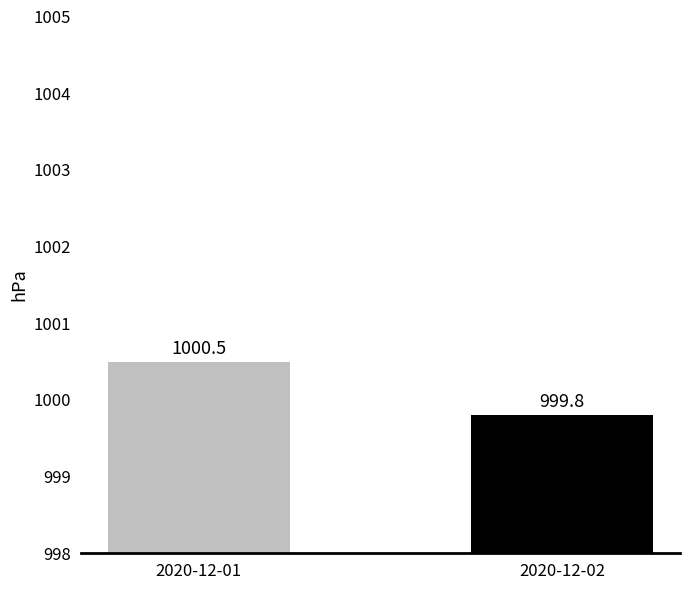

How many data points does each series have?

2